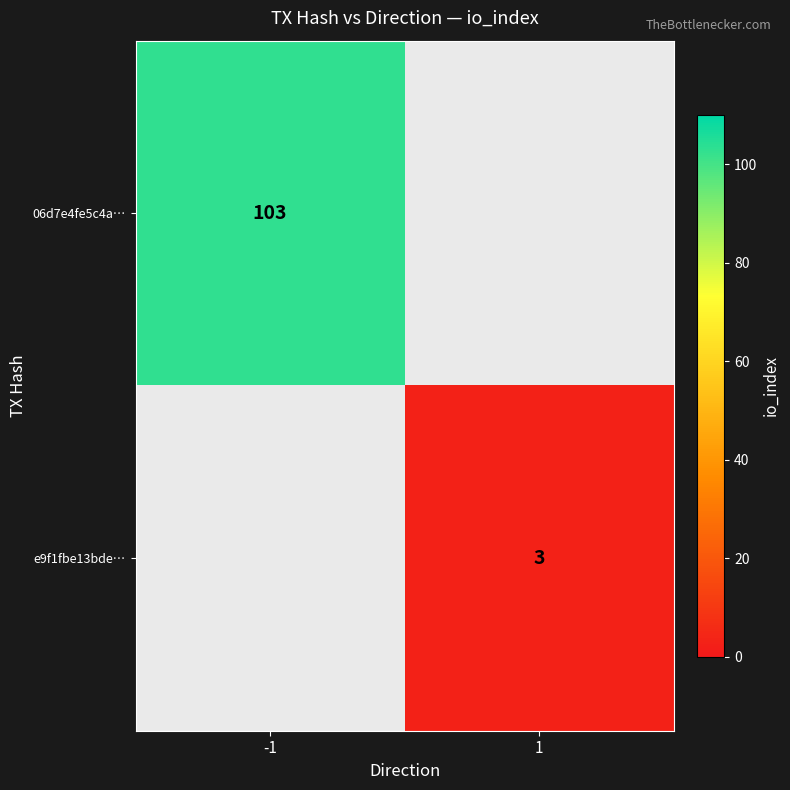

Which has a higher value, 1 or -1?

-1